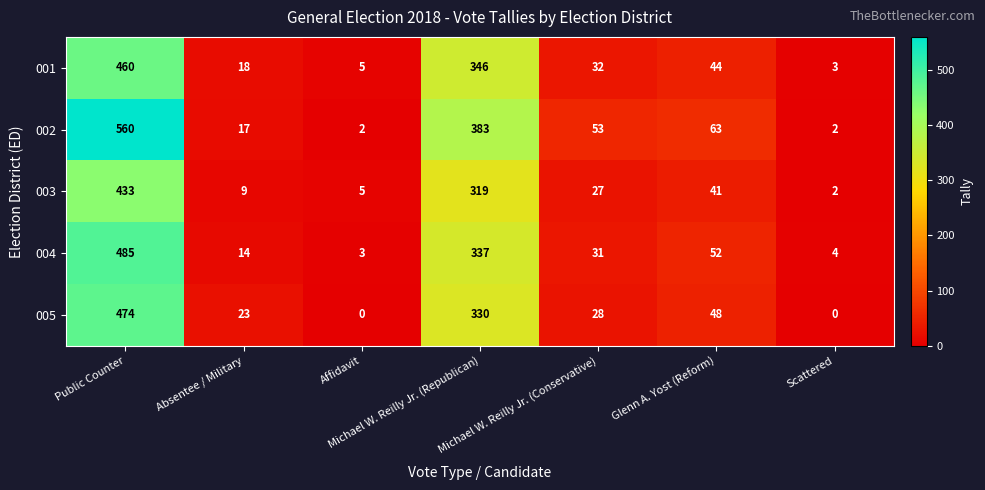

What is the average value of the 004 series?

132